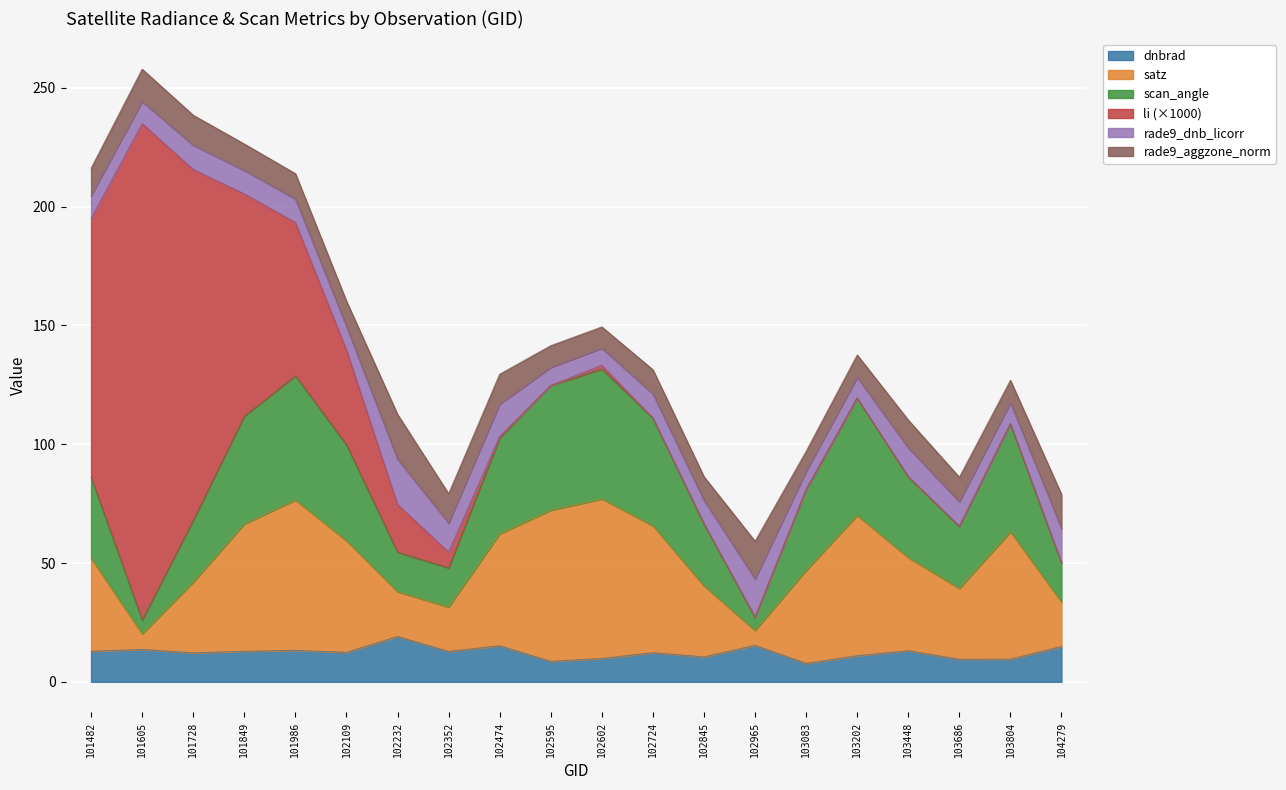

Between 102232 and 102109, which is larger?

102232